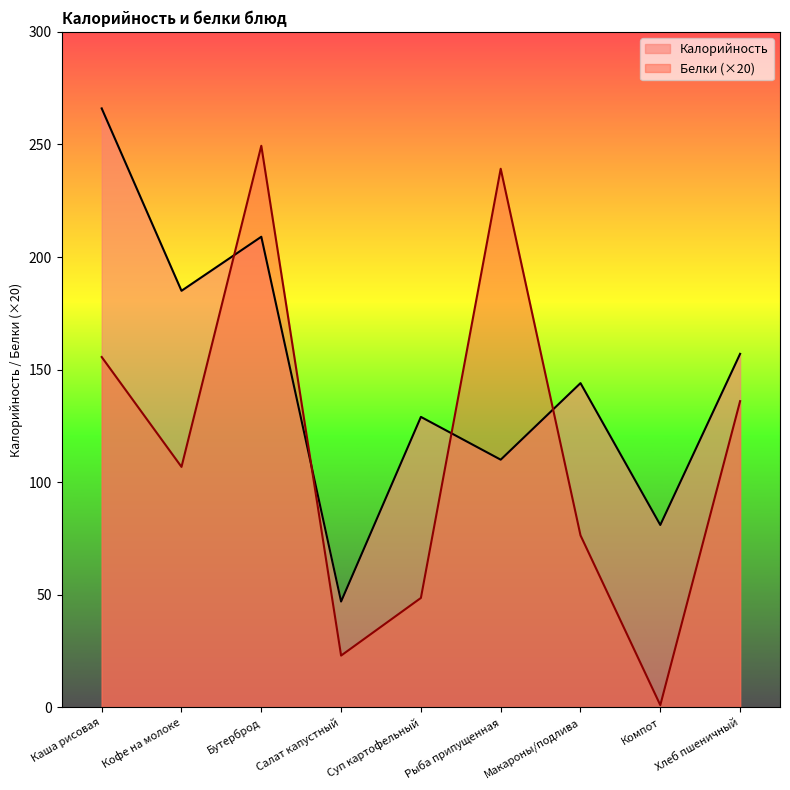

Reading left to right, extract all data points from this chart.

Калорийность: Каша рисовая=266.0	Кофе на молоке=185.0	Бутерброд=209.0	Салат капустный=47.0	Суп картофельный=129.0	Рыба припущенная=110.0	Макароны/подлива=144.0	Компот=81.0	Хлеб пшеничный=157.0
Белки: Каша рисовая=155.6	Кофе на молоке=106.8	Бутерброд=249.4	Салат капустный=23.0	Суп картофельный=48.6	Рыба припущенная=239.2	Макароны/подлива=76.4	Компот=1.0	Хлеб пшеничный=136.0